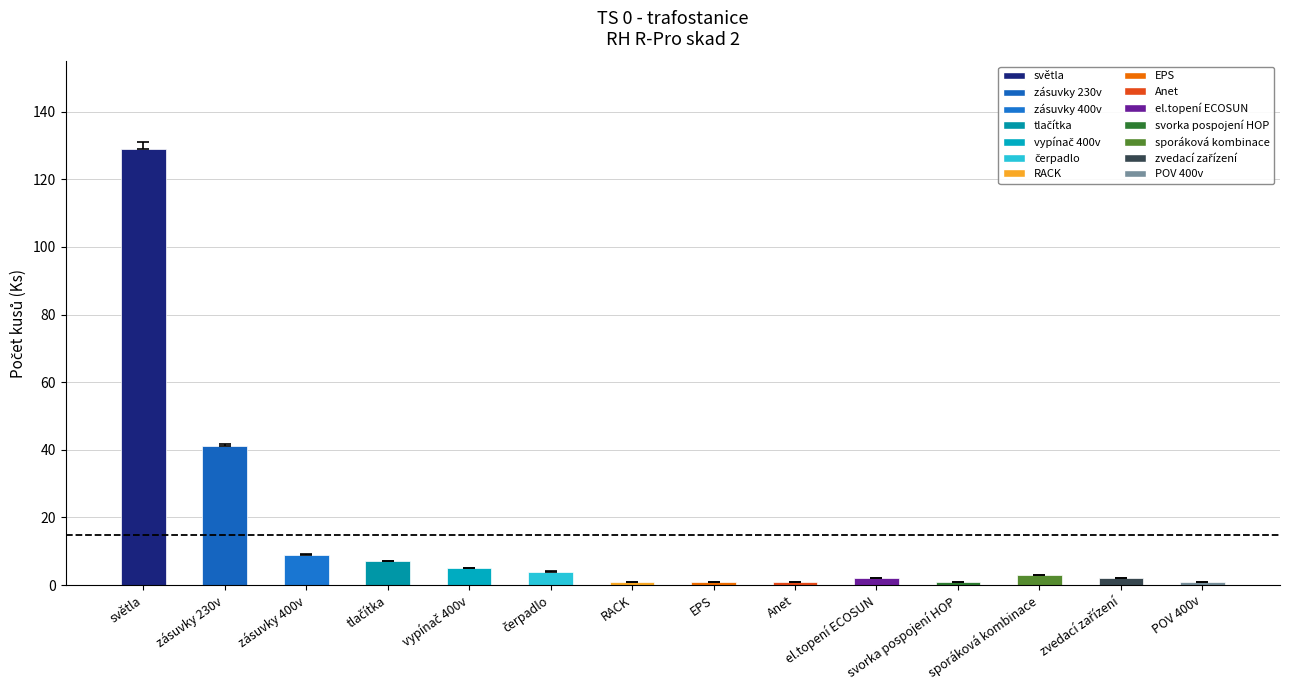

Reading right to left, extract all data points from this chart.

1	2	3	1	2	1	1	1	4	5	7	9	41	129